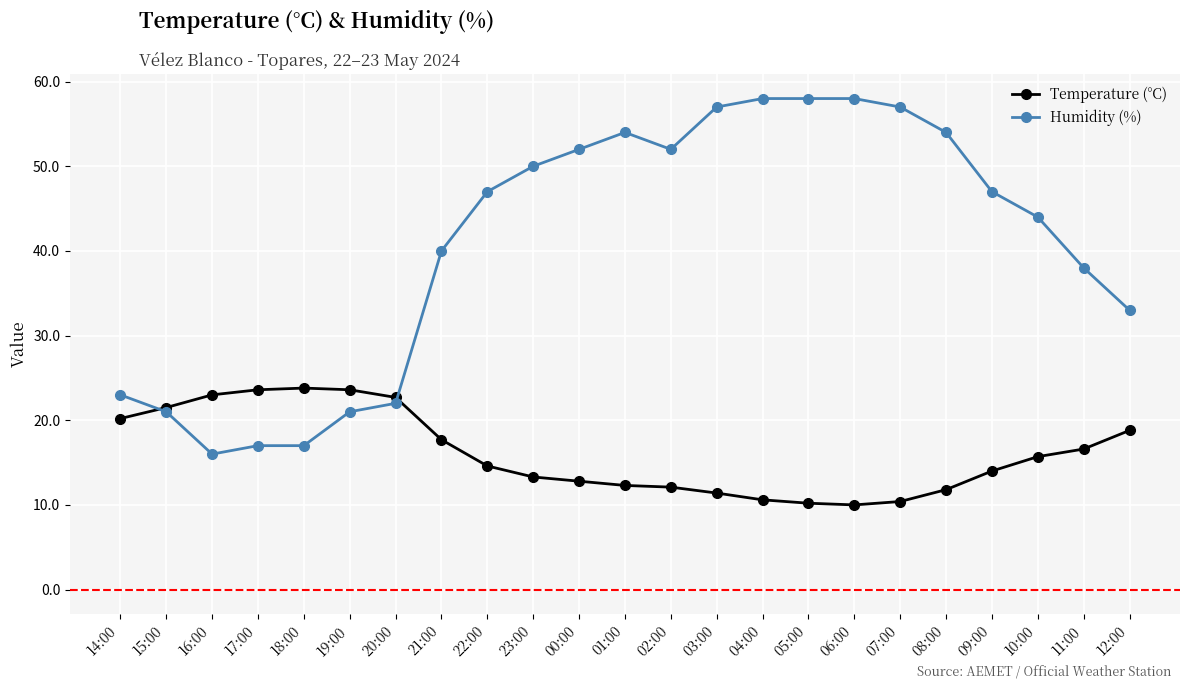

True or false: Temperature (°C) has a value of 14.6 at 22:00.

True